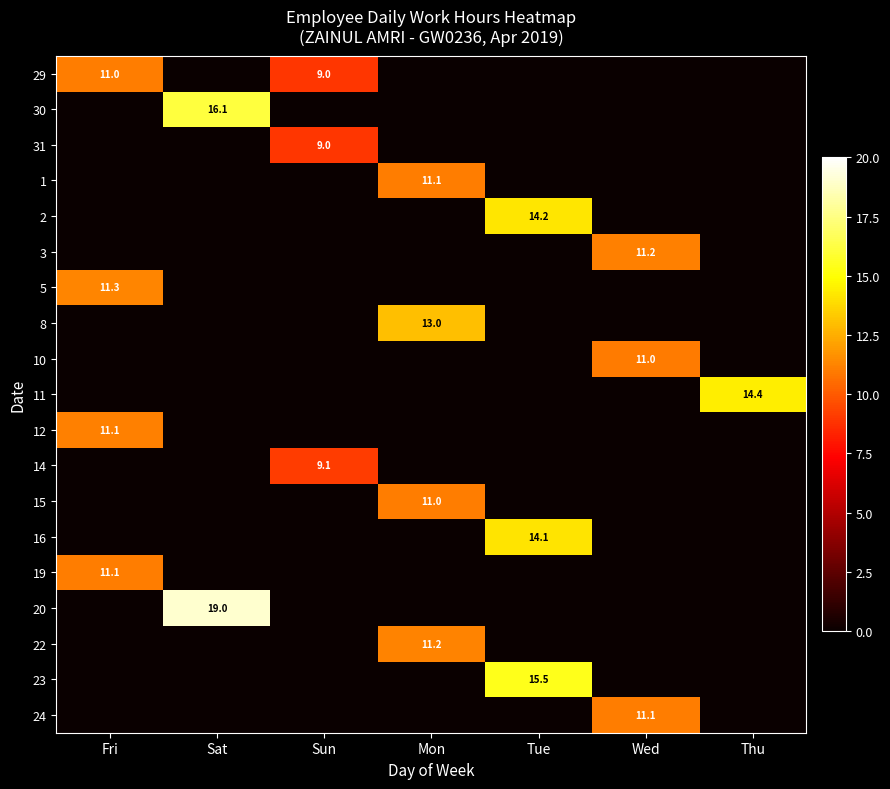

At Tue, list the series in order from largest to smallest.

23, 2, 16, 29, 30, 31, 1, 3, 5, 8, 10, 11, 12, 14, 15, 19, 20, 22, 24